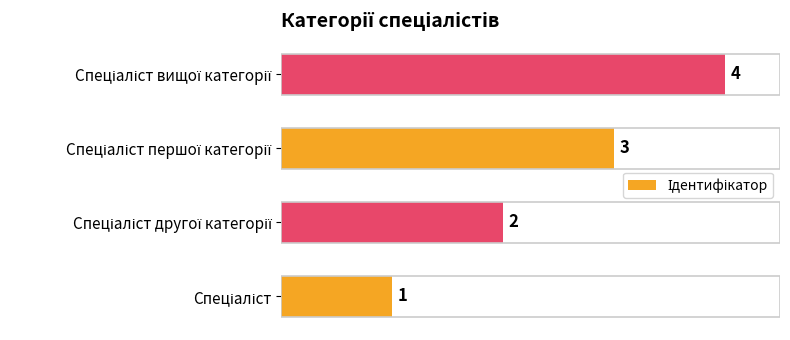

How many bars are there in total?

4